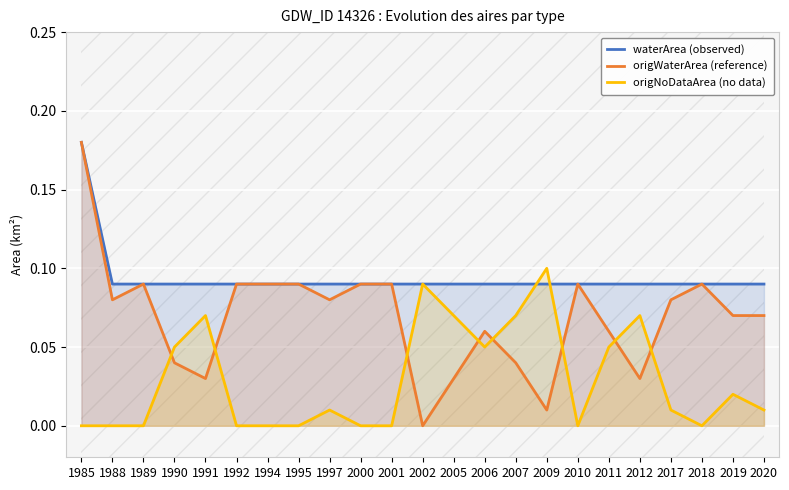

Is the value of origWaterArea (reference) at 1991 greater than the value of origNoDataArea (no data) at 1995?

Yes